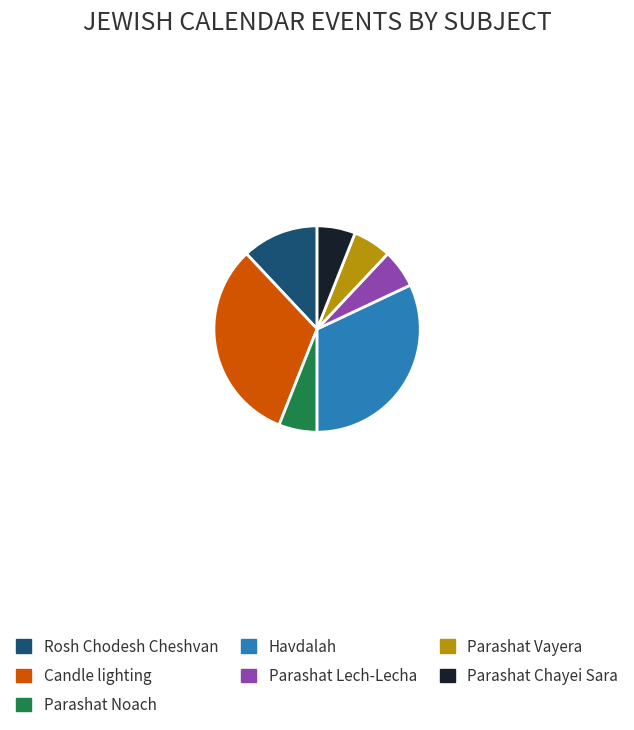

Is there a majority slice in this chart?

No